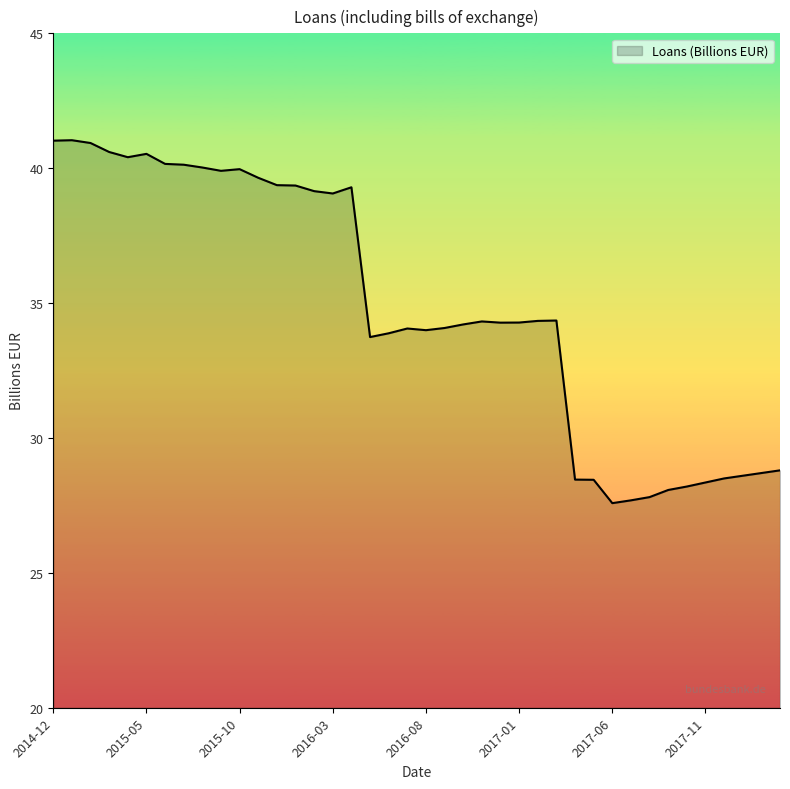

What is the difference between the maximum and minimum values?

13.5